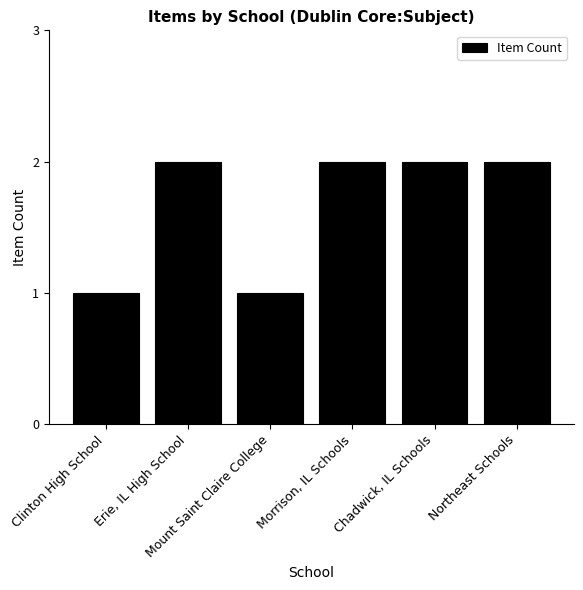

What is the sum of all values?

10